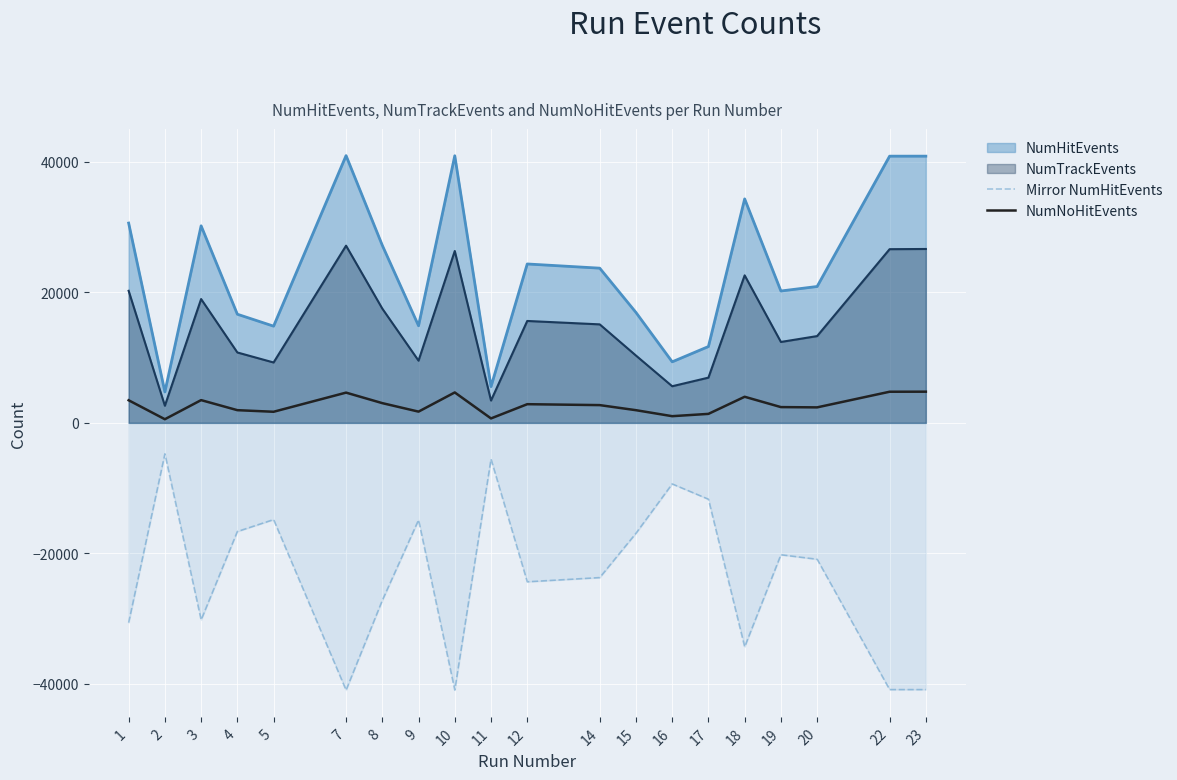

What is the value of the Mirror NumHitEvents point at the 2nd from the left?

-4747